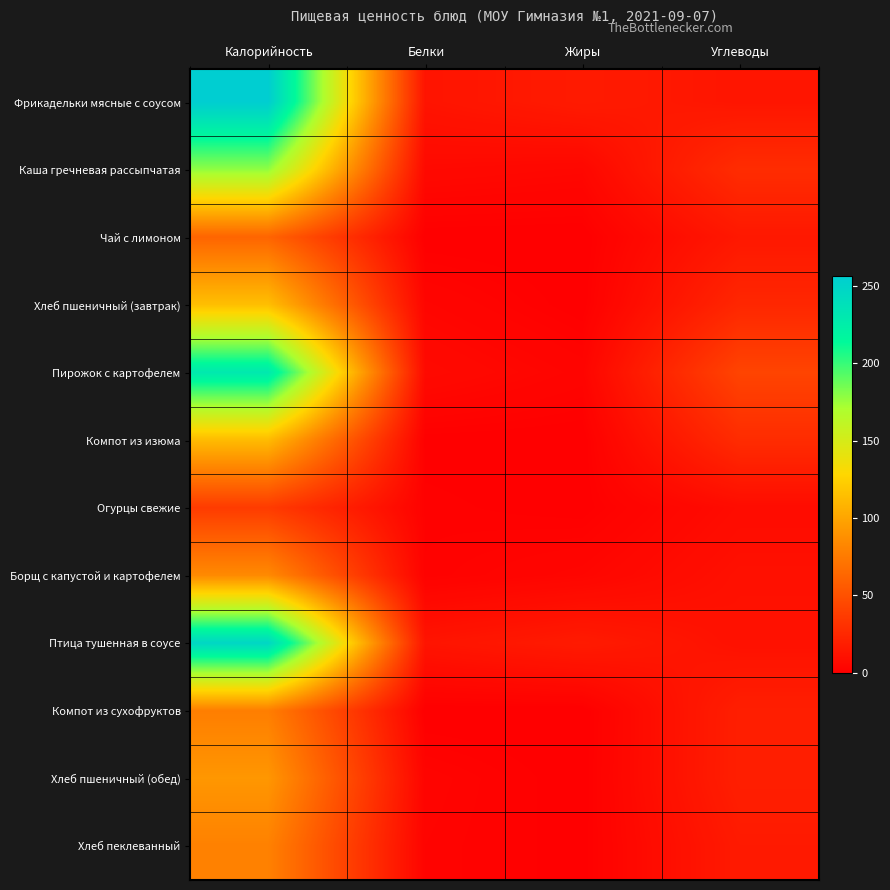

Reading left to right, what are all the values shown in this chart?

Фрикадельки мясные с соусом: Калорийность=256.5	Белки=12.5	Жиры=17.0	Углеводы=13.5
Каша гречневая рассыпчатая: Калорийность=178.2	Белки=6.1	Жиры=4.8	Углеводы=27.8
Чай с лимоном: Калорийность=61.9	Белки=0.2	Жиры=0.0	Углеводы=15.1
Хлеб пшеничный (завтрак): Калорийность=114.8	Белки=3.7	Жиры=0.3	Углеводы=24.3
Пирожок с картофелем: Калорийность=229.8	Белки=6.6	Жиры=3.1	Углеводы=42.4
Компот из изюма: Калорийность=112.6	Белки=0.5	Жиры=0.1	Углеводы=27.4
Огурцы свежие: Калорийность=37.0	Белки=1.3	Жиры=0.4	Углеводы=7.7
Борщ с капустой и картофелем: Калорийность=84.5	Белки=1.6	Жиры=4.0	Углеводы=10.4
Птица тушенная в соусе: Калорийность=246.9	Белки=12.7	Жиры=16.9	Углеводы=10.8
Компот из сухофруктов: Калорийность=77.4	Белки=0.0	Жиры=0.0	Углеводы=19.4
Хлеб пшеничный (обед): Калорийность=91.9	Белки=3.0	Жиры=0.2	Углеводы=19.5
Хлеб пеклеванный: Калорийность=79.2	Белки=2.5	Жиры=0.4	Углеводы=16.5